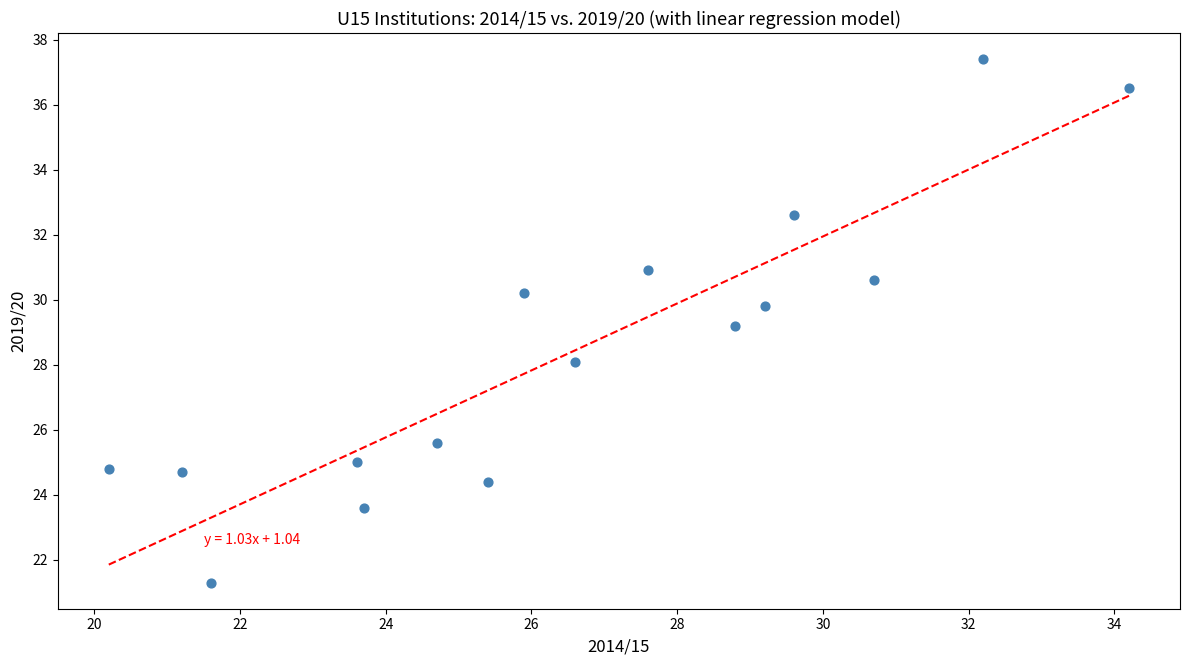

What is the range of Y values (max minus min)?

16.1